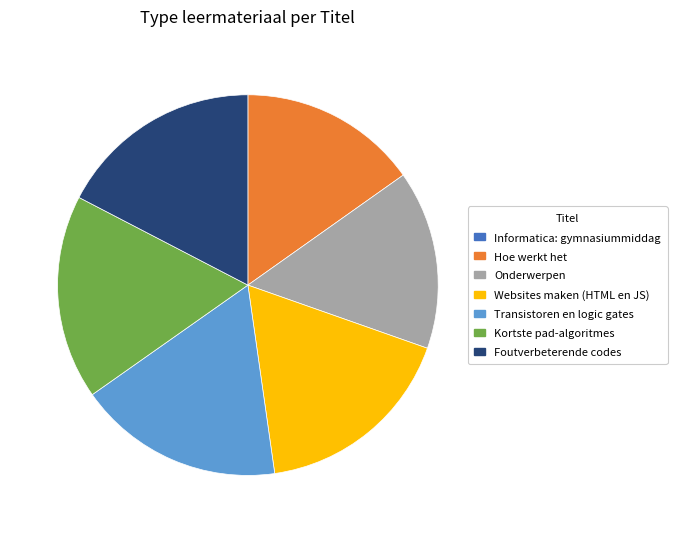

The Websites maken (HTML en JS) slice represents 17% of the pie. True or false?

True